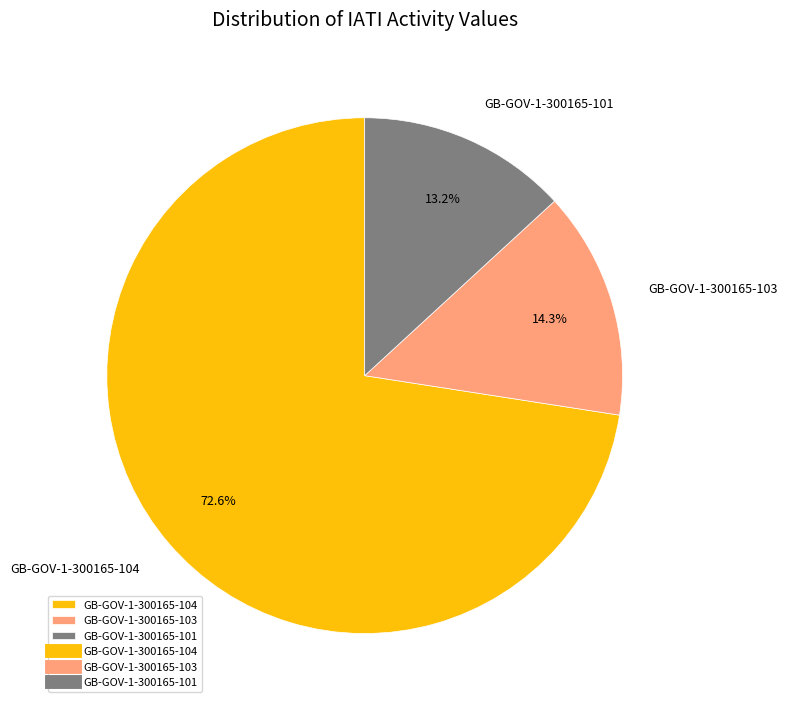

How many segments does this pie chart have?

3